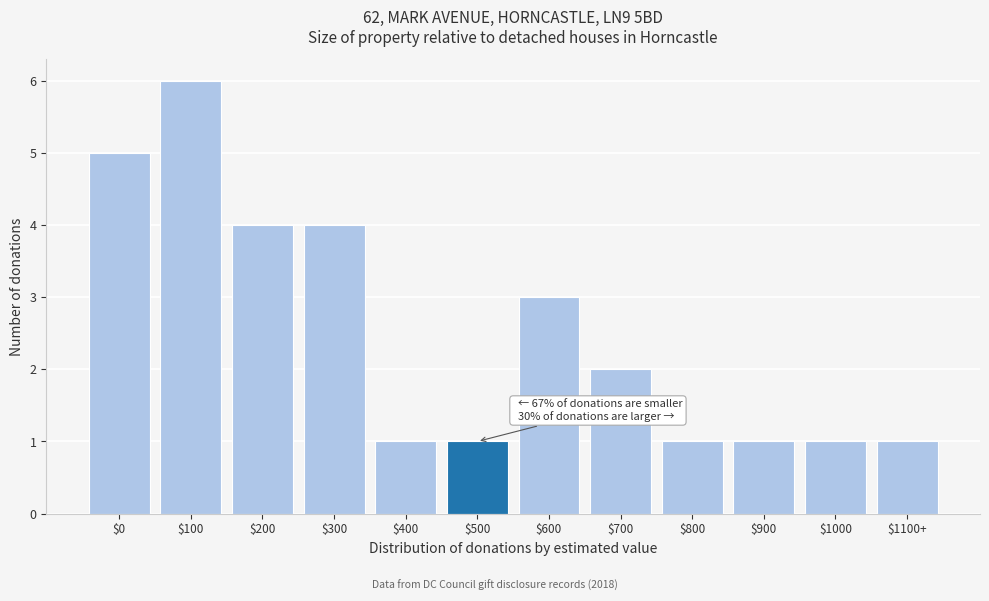

Reading right to left, list all the values displayed in this chart.

1	1	1	1	2	3	1	1	4	4	6	5